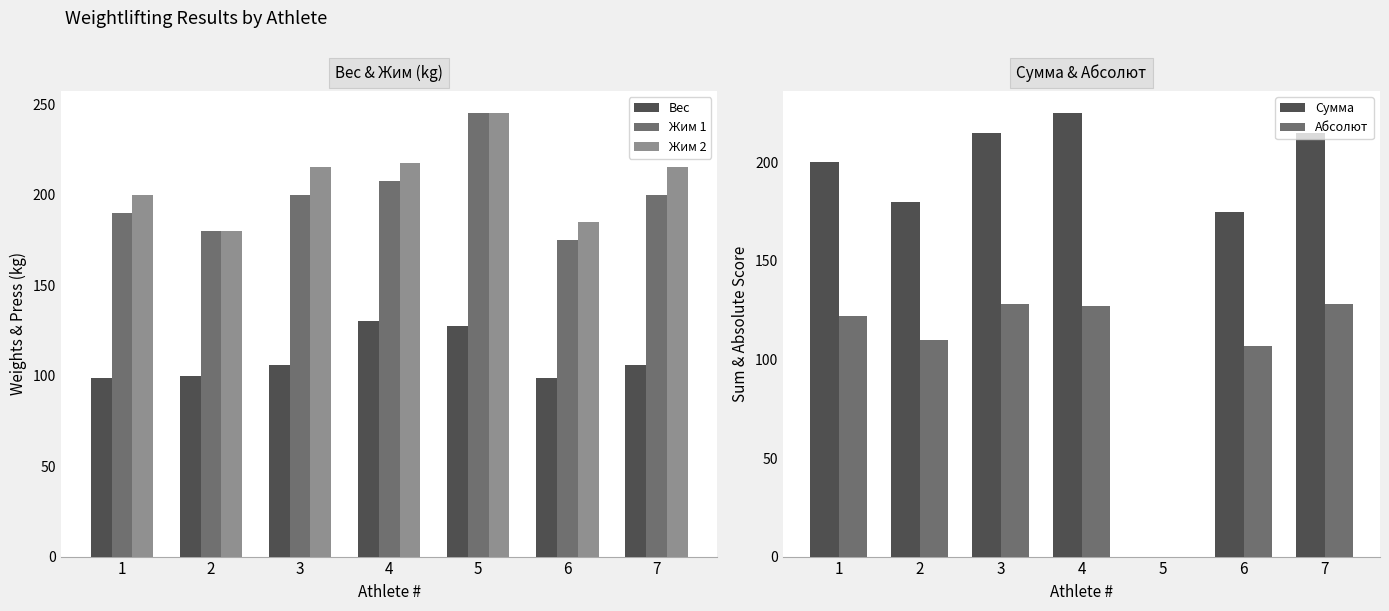

What is the total value across all series at 3?

864.0